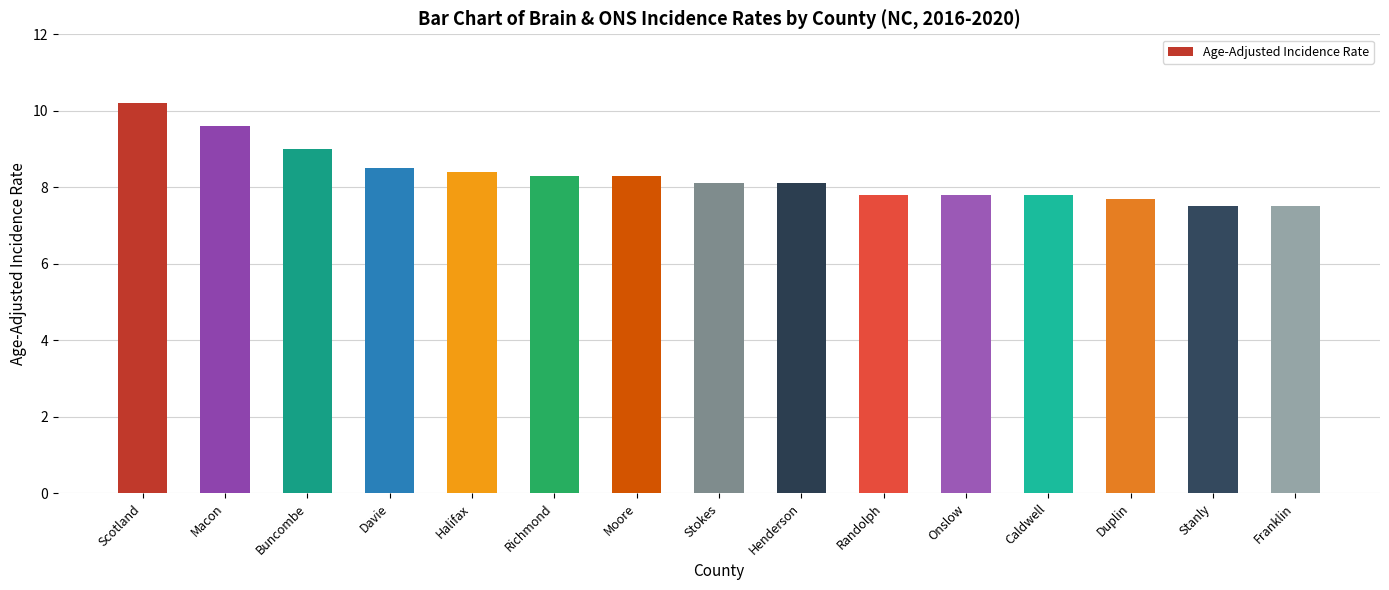

What is the approximate value at Moore?

8.3